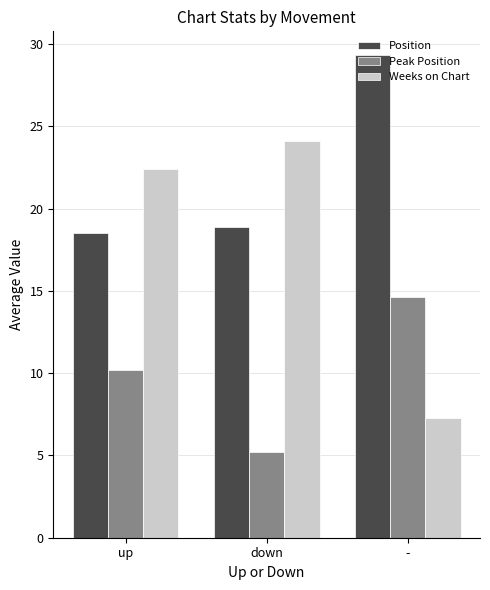

What is the sum of the Weeks on Chart values at - and up?

29.7